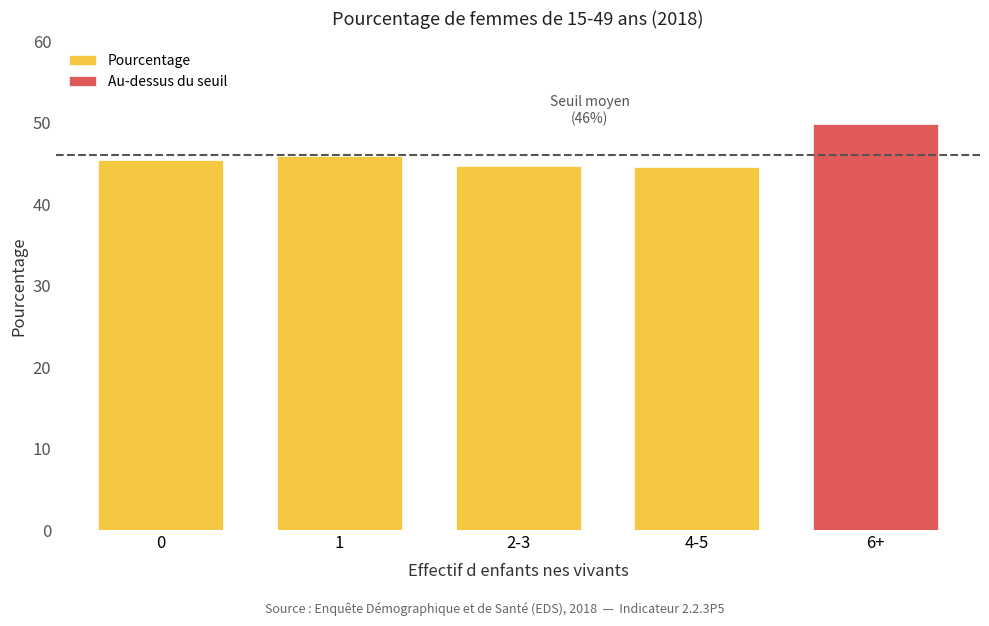

At which category does the chart reach its peak across all series?

6+